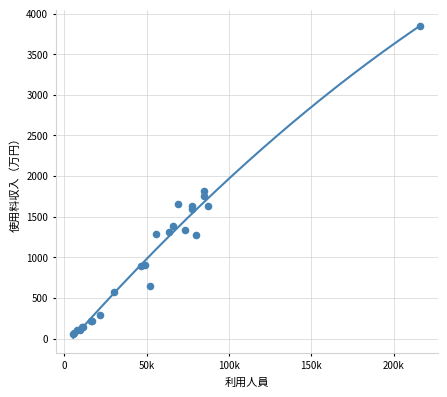

What Y value in the scatter plot is closest to 1953?

1819